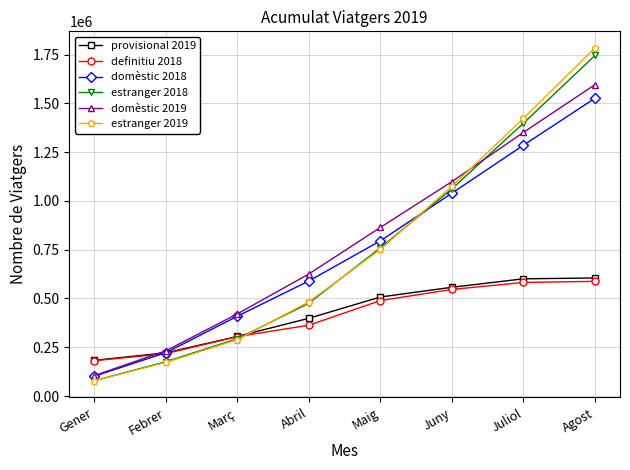

Which series has the largest total across all categories?

domèstic 2019